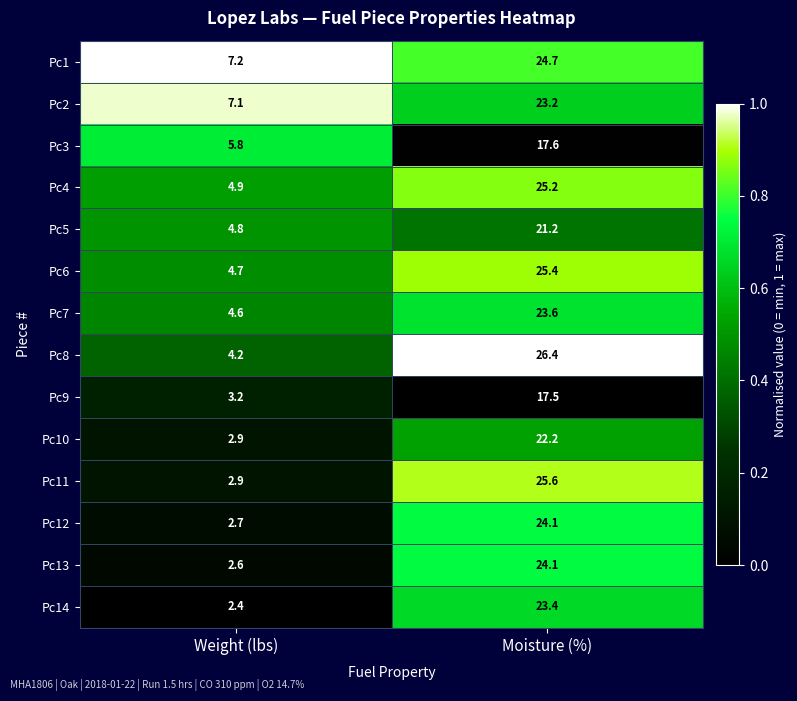

The value of Pc1 at Weight (lbs) is 9.6. True or false?

False